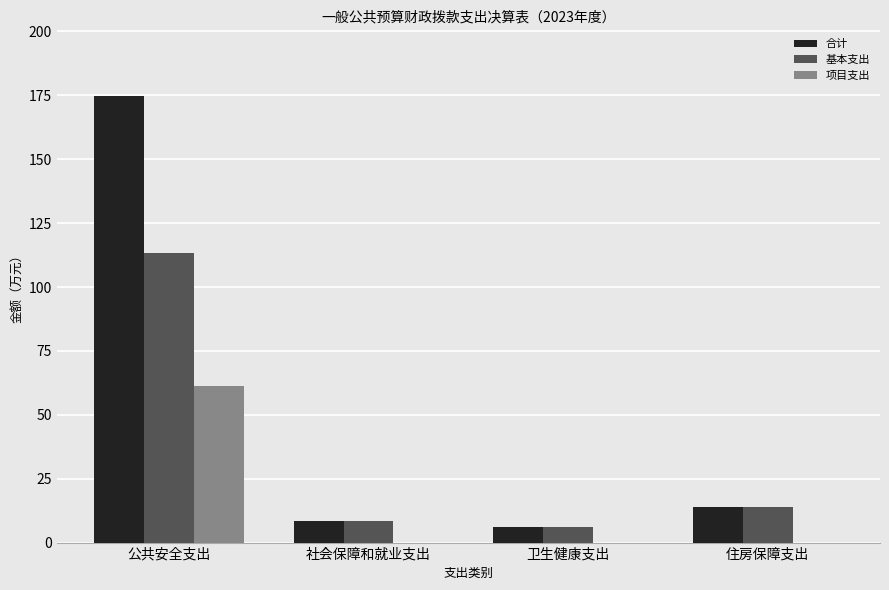

The value of 项目支出 at 公共安全支出 is 61.2. True or false?

True